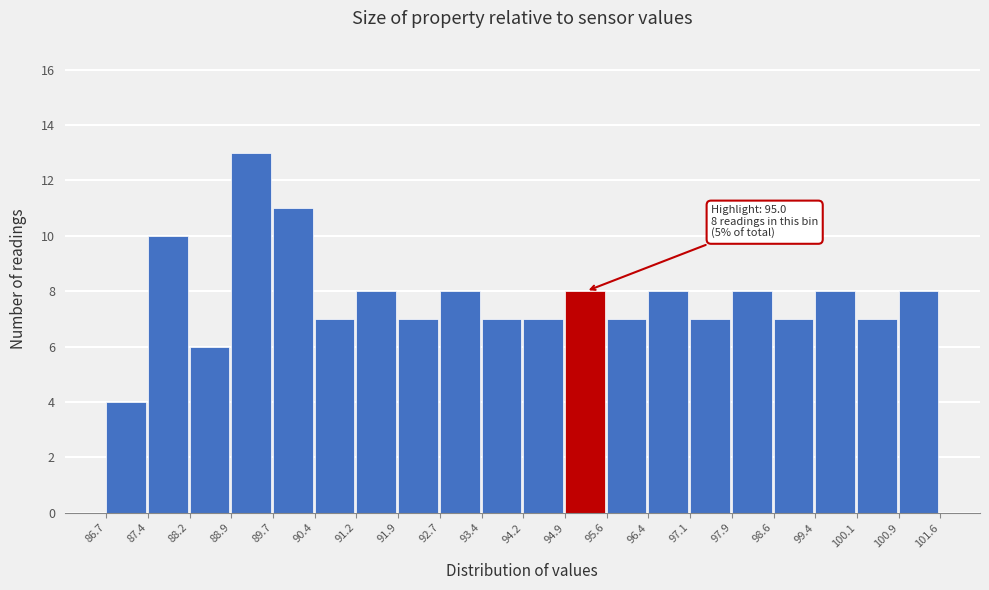

Over which range of the x-axis is the bar tallest?

88.9 to 89.7